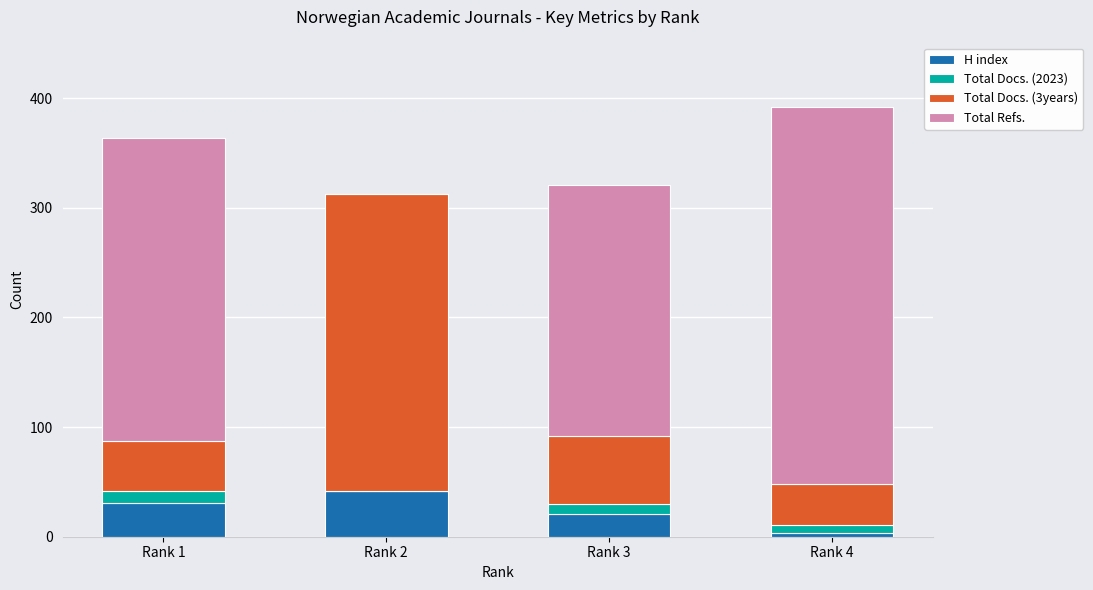

What are all the series names shown in the legend?

H index, Total Docs. (2023), Total Docs. (3years), Total Refs.